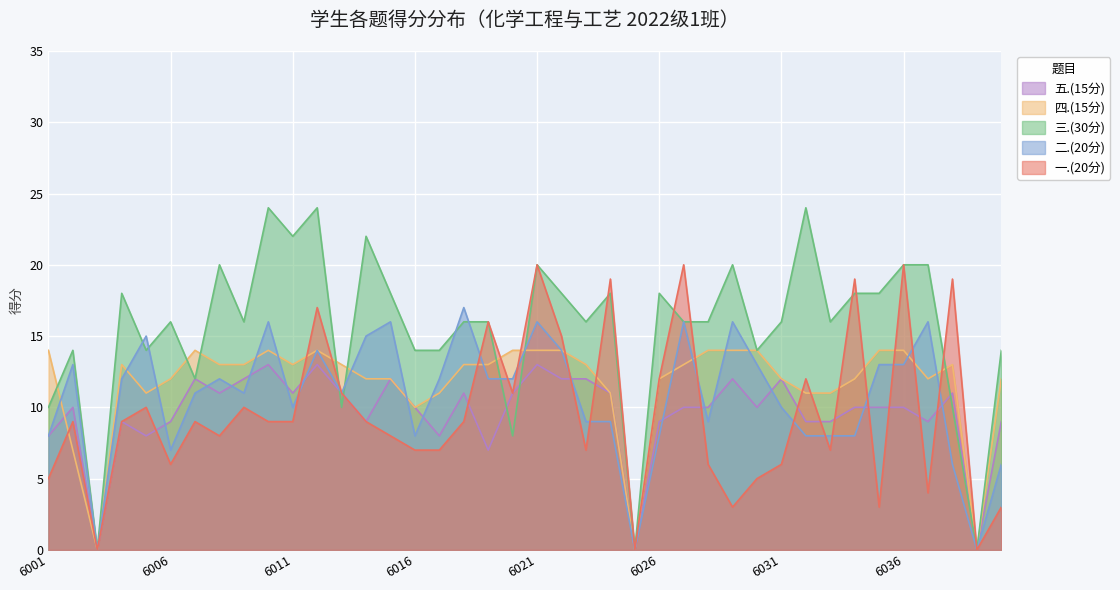

True or false: 三.(30分) has a value of 25 at 6016.

False